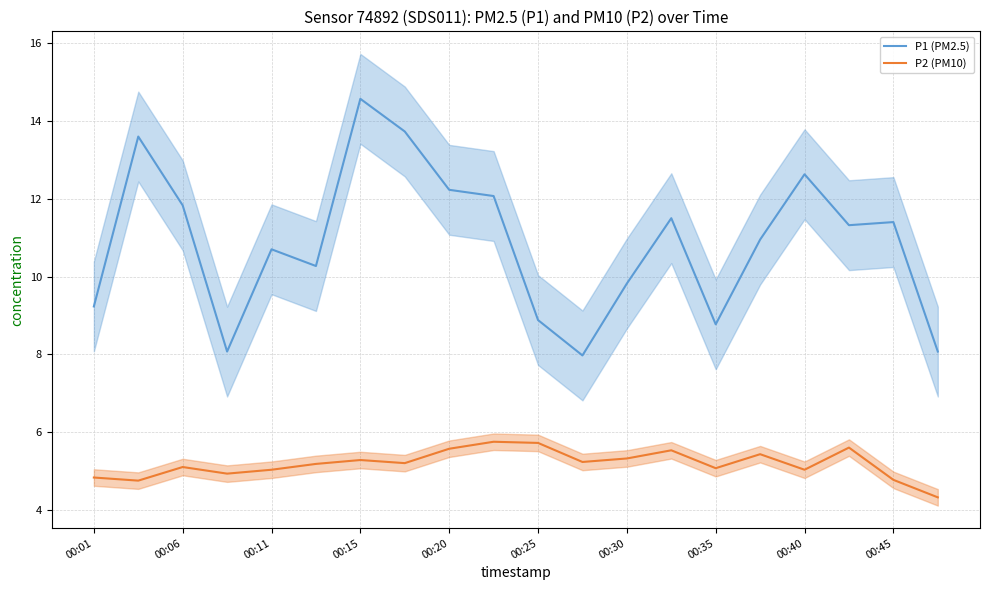

True or false: P1 (PM2.5) and P2 (PM10) intersect in this chart.

False